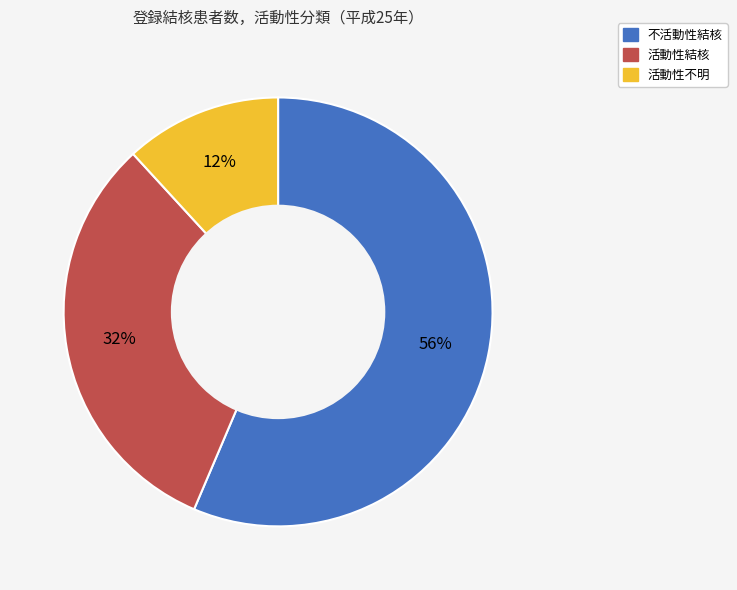

Combined, do 不活動性結核 and 活動性結核 account for over 50%?

Yes